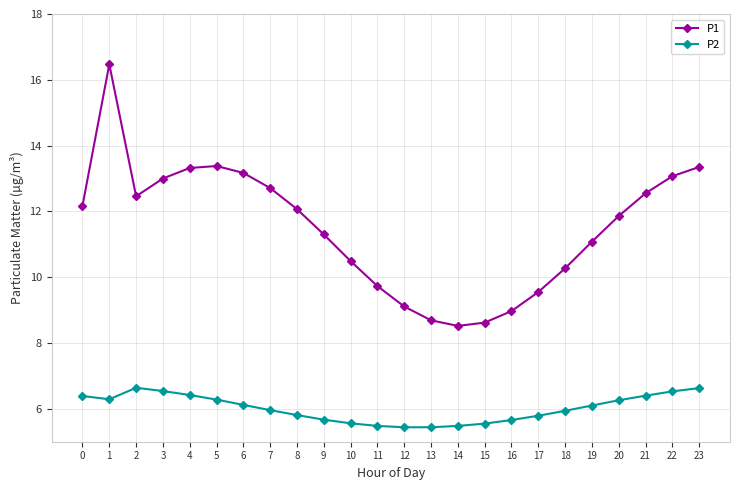

Which series has the largest total across all categories?

P1